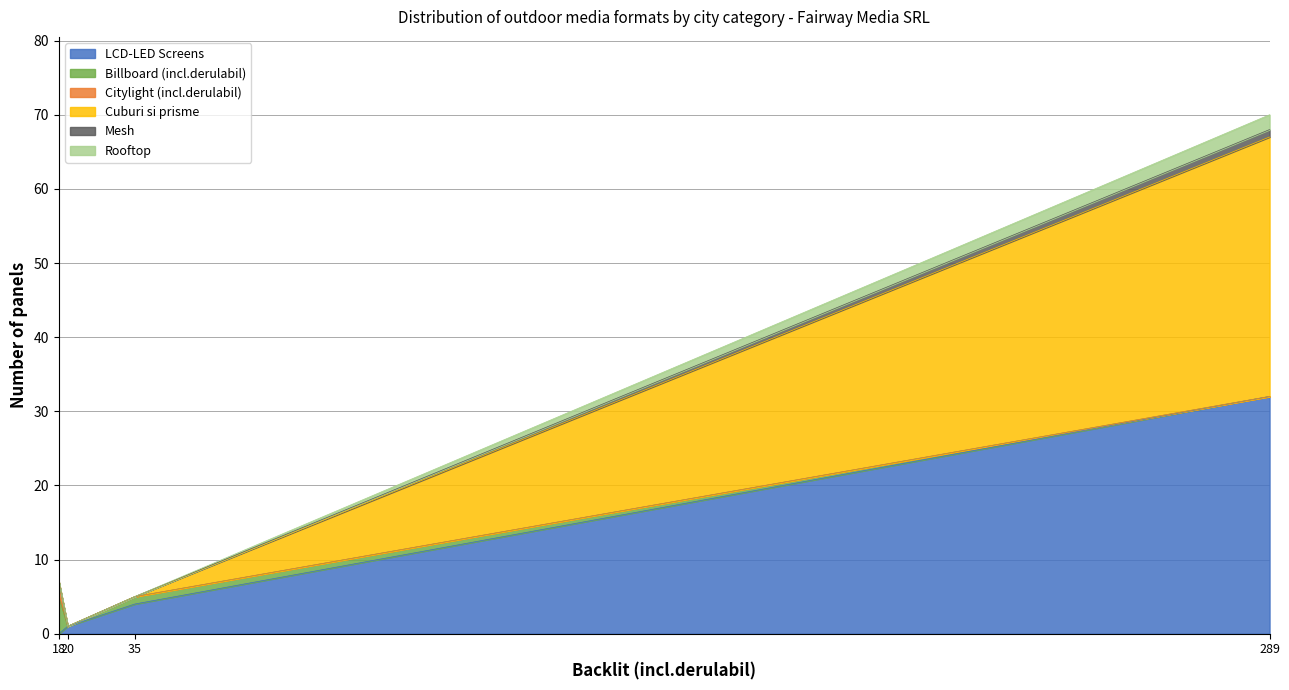

True or false: LCD-LED Screens has more than 2 points higher than both neighbors.

False